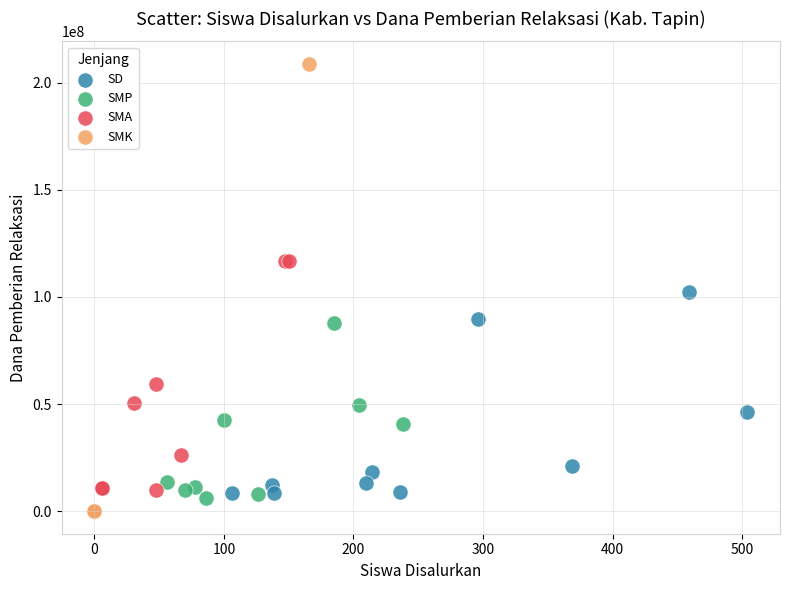

Which series reaches the maximum Y coordinate?

SMK